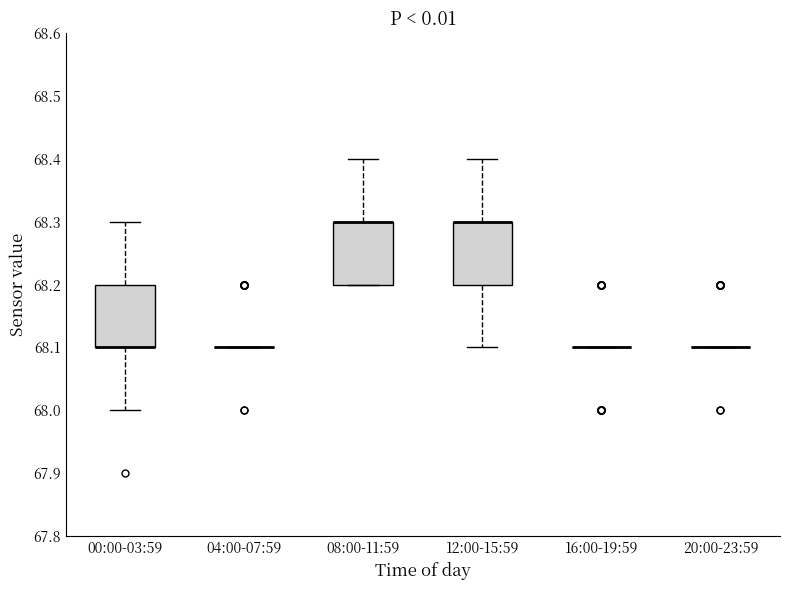

Reading left to right, transcribe this box plot: for each box, give where its median line is, the range the box spans, and where its two whiskers end, as read against the y-axis. The values are not printed on the chart, so give them approximately, as read against the axis.

00:00-03:59: median 68.1 (drawn on the box's lower edge), box 68.1 to 68.2, whiskers 68.0 to 68.3
04:00-07:59: box collapsed to a line at 68.1, whiskers 68.1 to 68.1
08:00-11:59: median 68.3 (drawn on the box's upper edge), box 68.2 to 68.3, whiskers 68.2 to 68.4
12:00-15:59: median 68.3 (drawn on the box's upper edge), box 68.2 to 68.3, whiskers 68.1 to 68.4
16:00-19:59: box collapsed to a line at 68.1, whiskers 68.1 to 68.1
20:00-23:59: box collapsed to a line at 68.1, whiskers 68.1 to 68.1